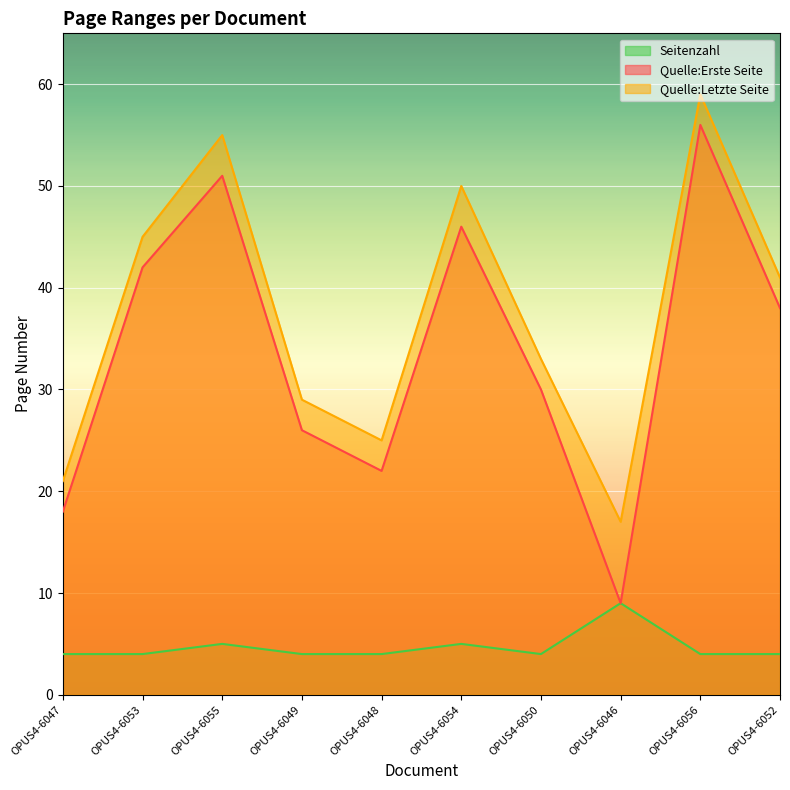

What value does the Quelle:Letzte Seite series have at OPUS4-6048?

25